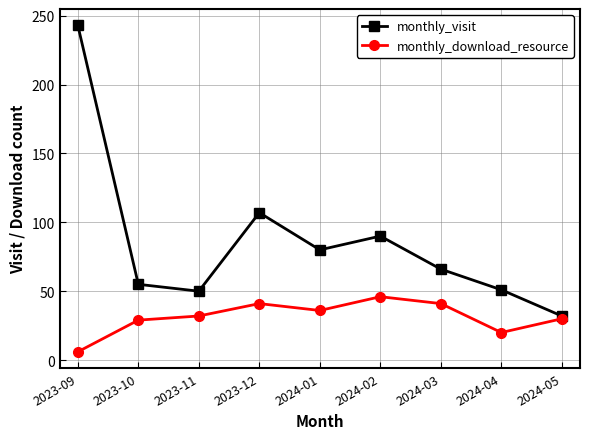

Which category has the highest value in the monthly_visit series?

2023-09